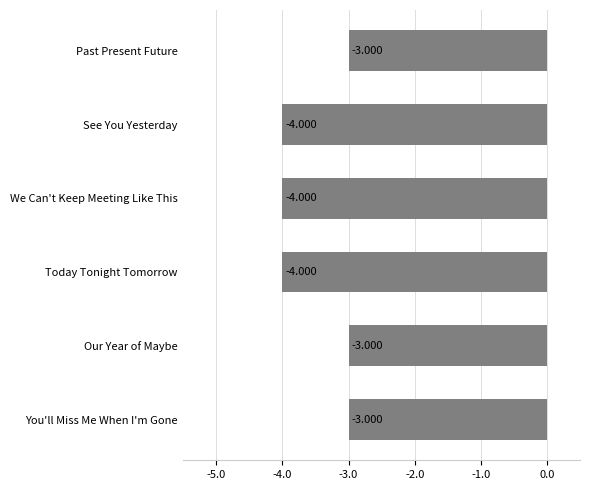

Between Our Year of Maybe and Today Tonight Tomorrow, which is larger?

Our Year of Maybe